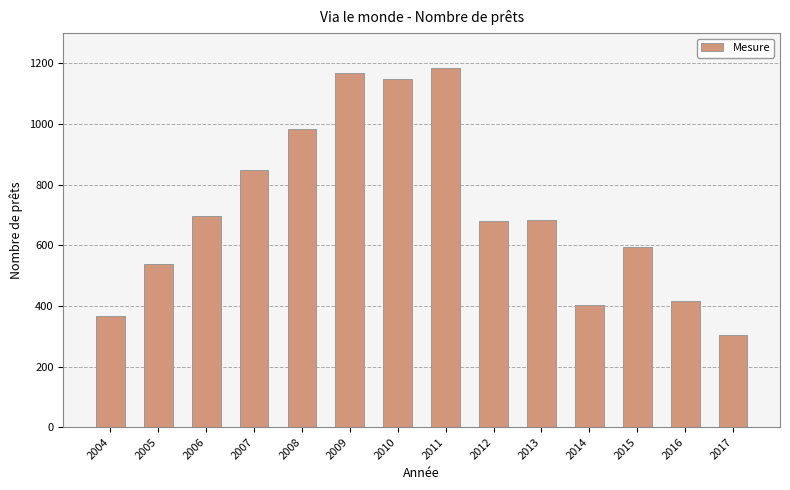

True or false: the data shows 699 at 2016.

False